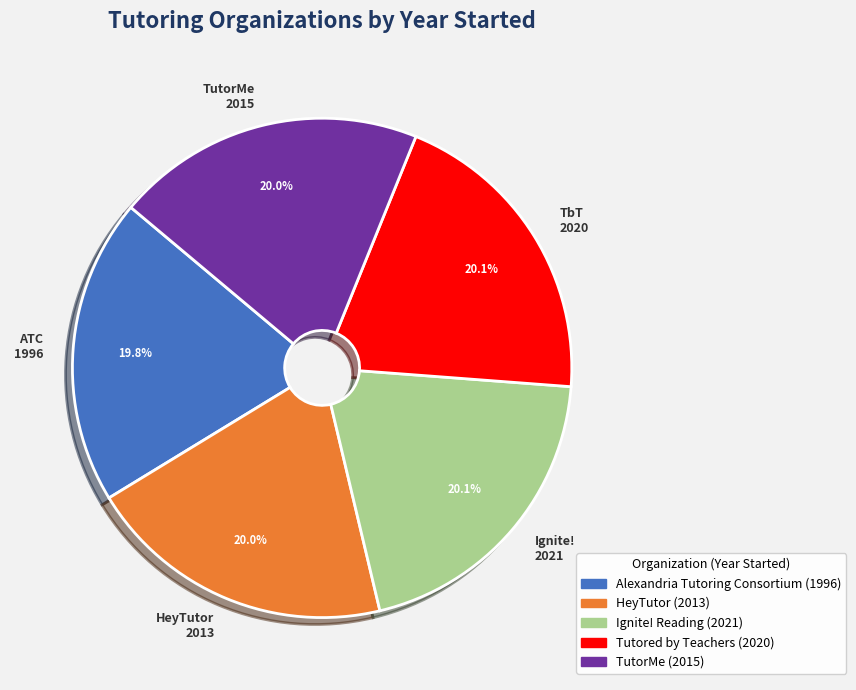

Does TutorMe 2015 represent more than half of the total?

No